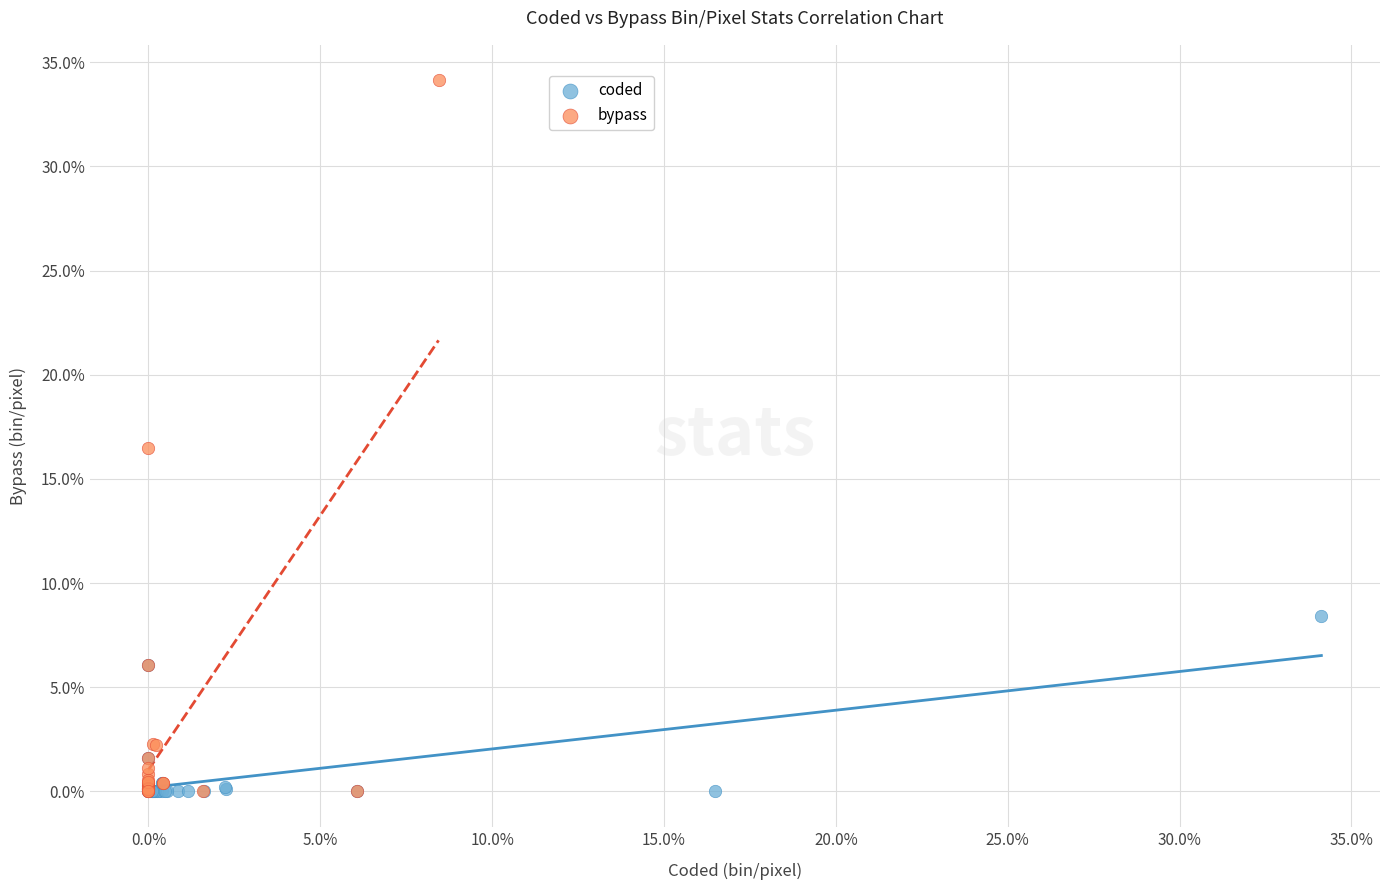

What are all the series names shown in the legend?

coded, bypass